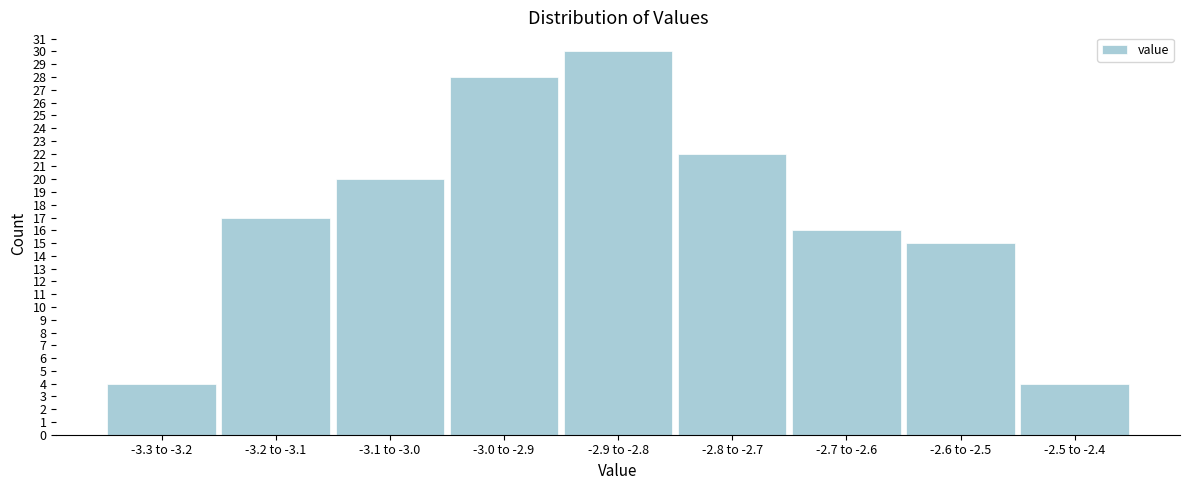

Reading left to right, what are all the values shown in this chart?

4	17	20	28	30	22	16	15	4